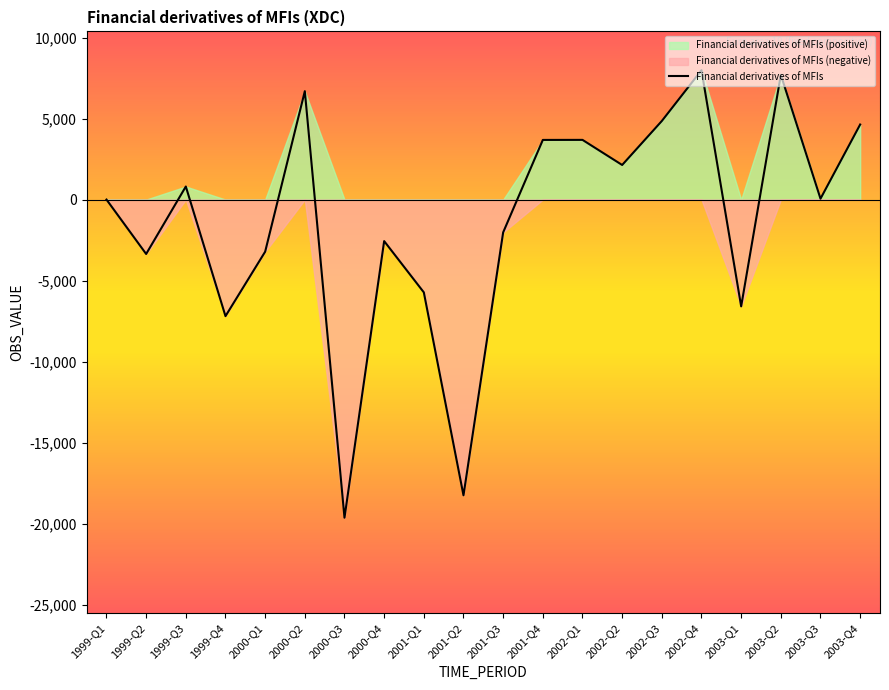

Where is the first local minimum?

1999-Q2